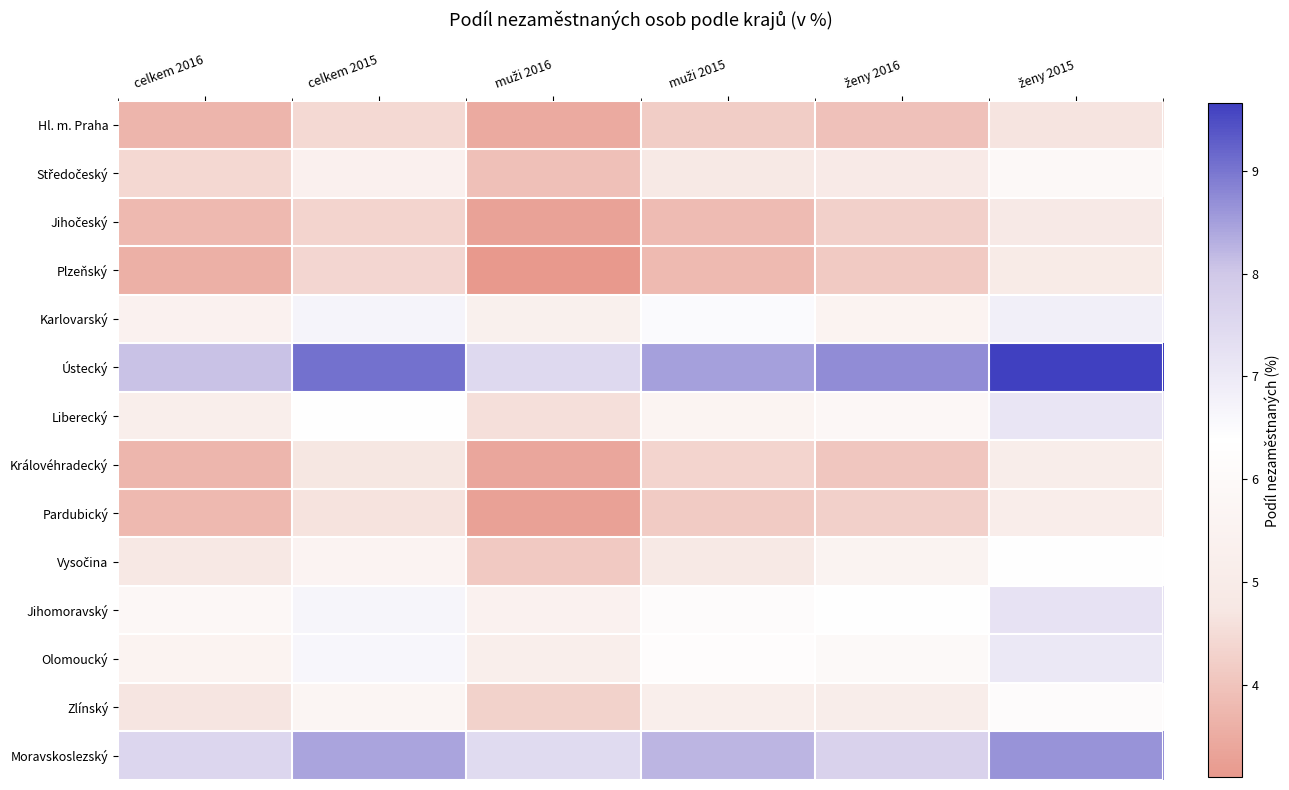

List the series in order of their peak value, highest first.

Ústecký, Moravskoslezský, Jihomoravský, Liberecký, Olomoucký, Karlovarský, Vysočina, Zlínský, Středočeský, Pardubický, Královéhradecký, Plzeňský, Jihočeský, Hl. m. Praha